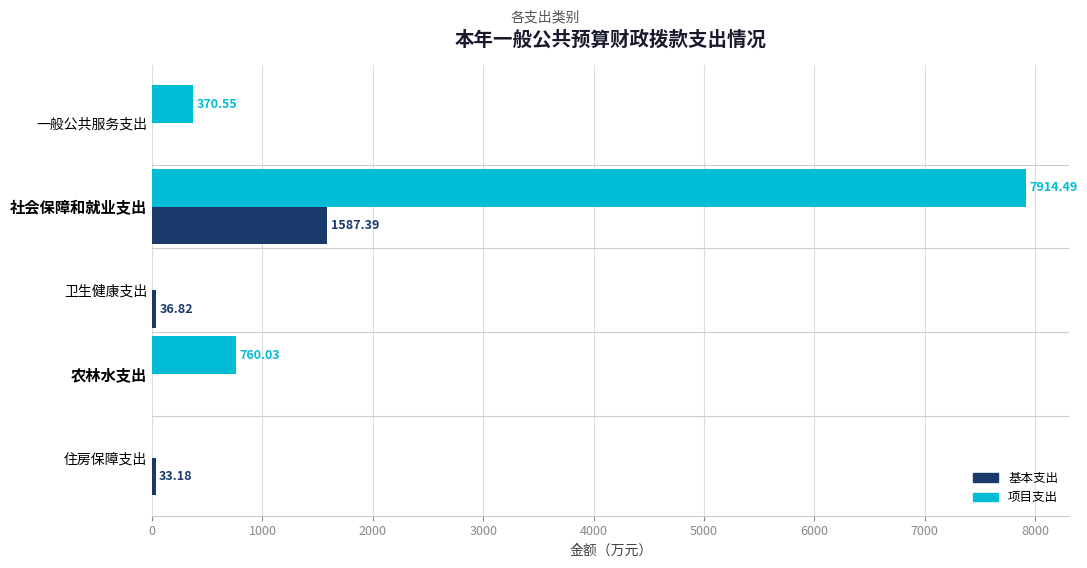

Which series has the largest total across all categories?

项目支出